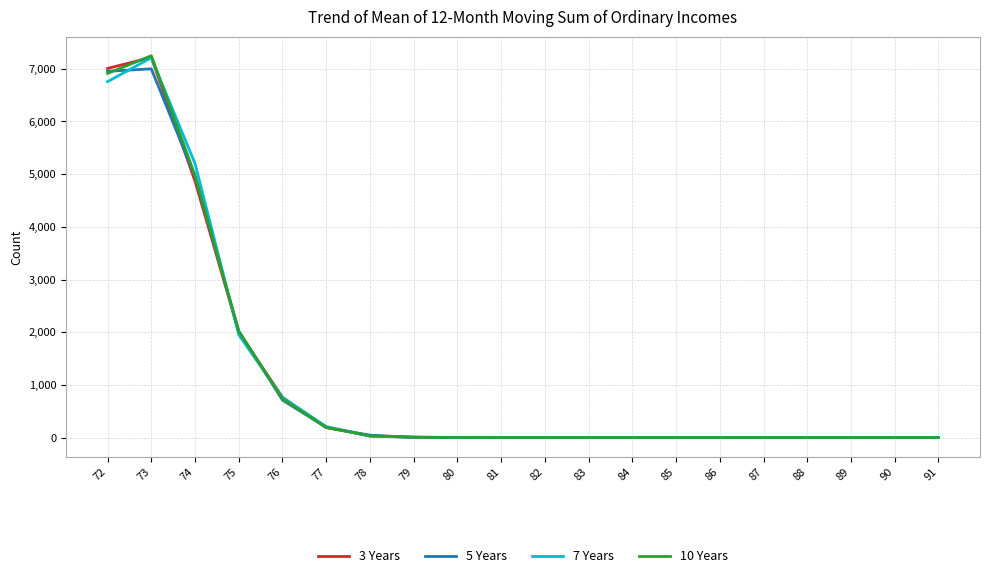

The value of 10 Years at 89 is 0. True or false?

True